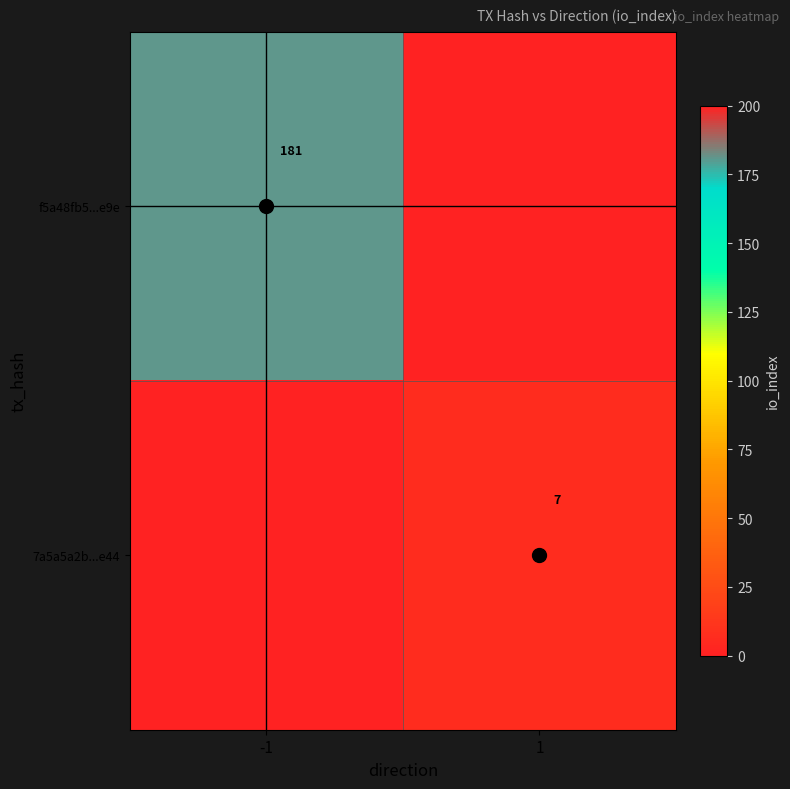

Rank the series at -1 from highest to lowest value.

f5a48fb5...e9e, 7a5a5a2b...e44